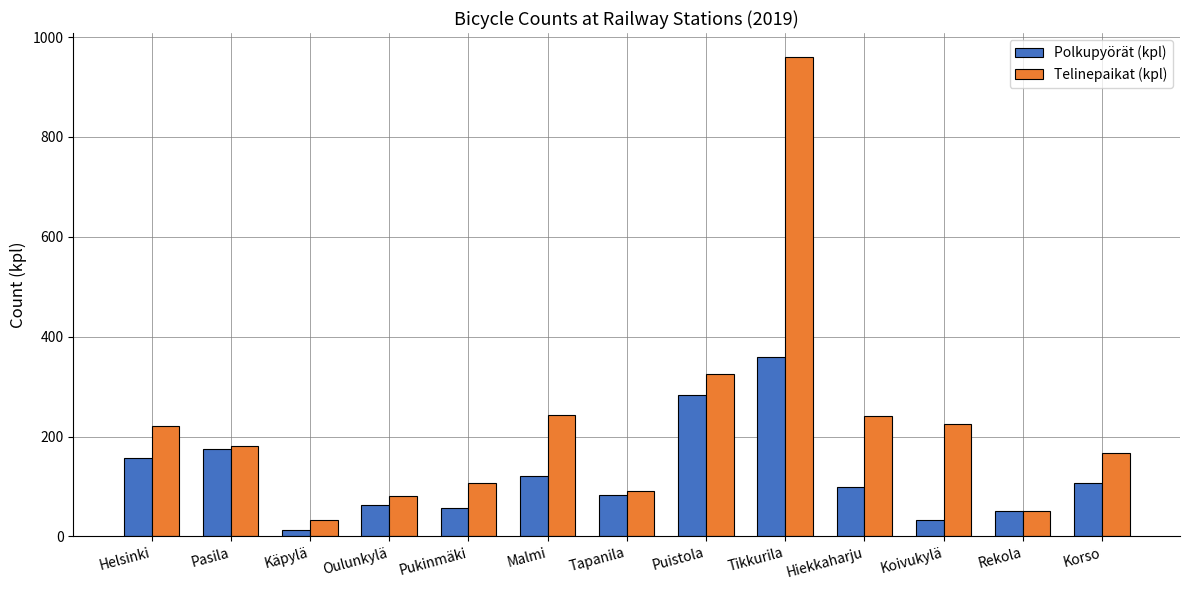

The Telinepaikat (kpl) series shows 72 at Malmi. True or false?

False